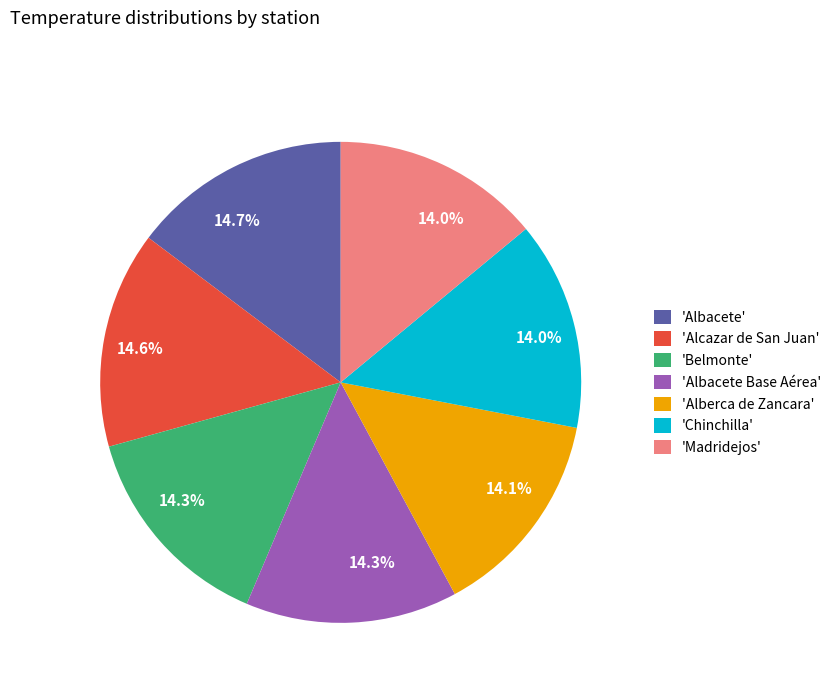

How many segments does this pie chart have?

7